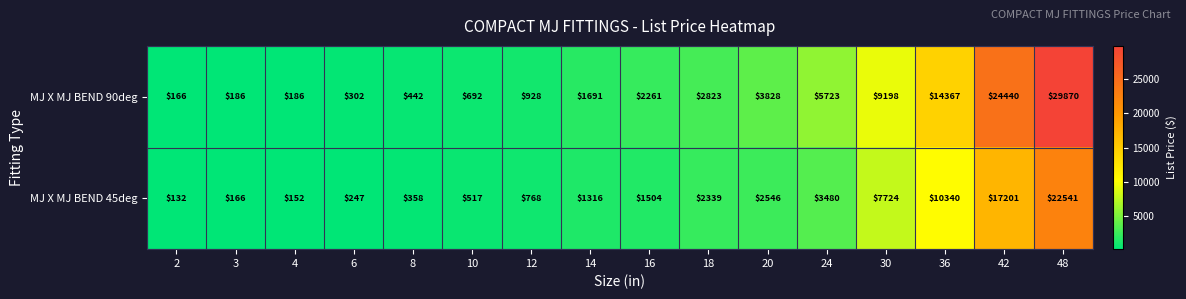

What is the sum of all MJ X MJ BEND 90deg values?

97103